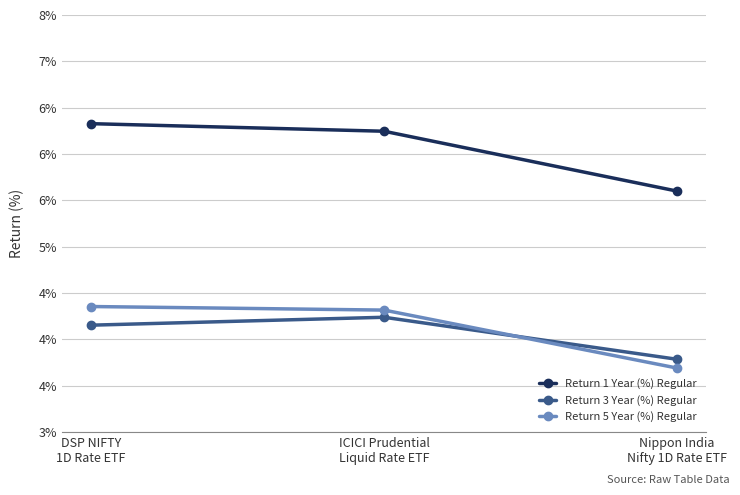

Is this an area chart (filled region under the line)?

No